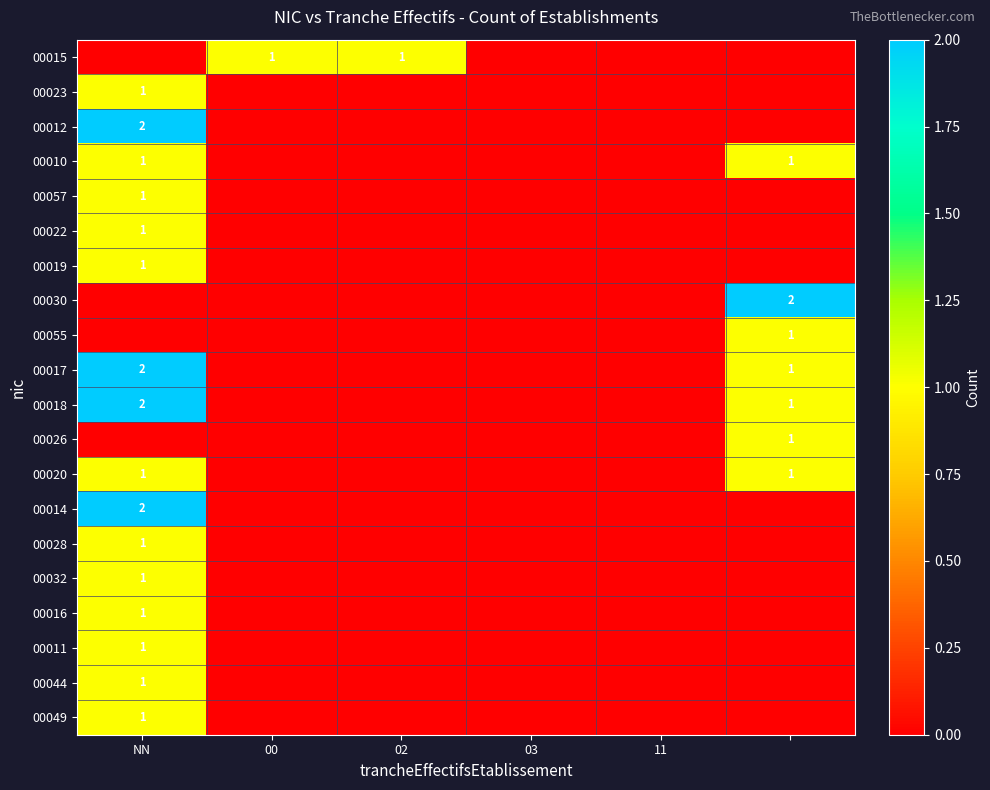

How many 00012 values are between 0 and 1?

5